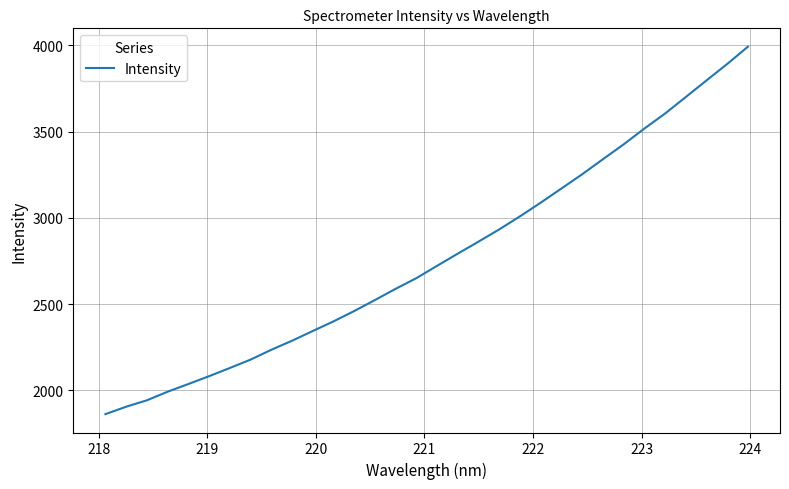

What is the greatest value displayed?

3991.8